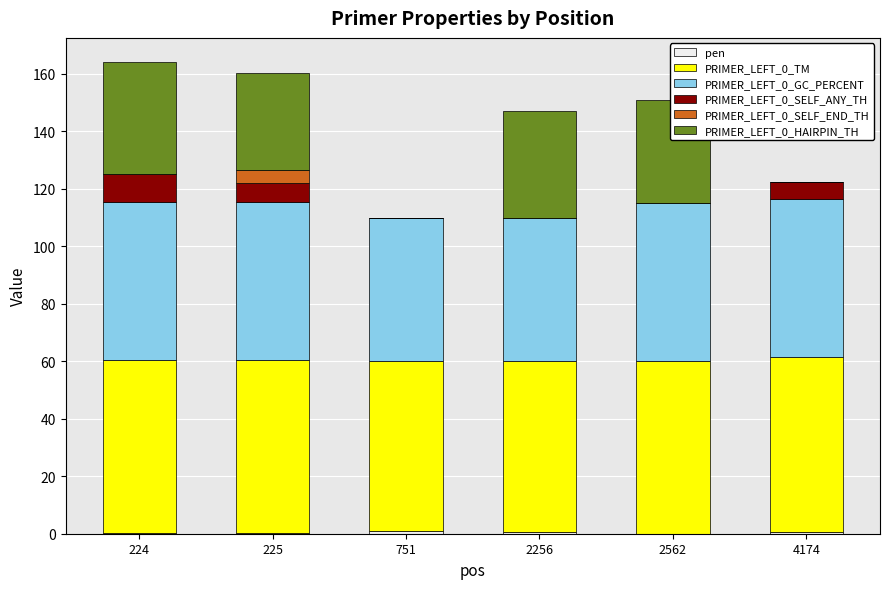

Does the chart contain stacked bars?

Yes